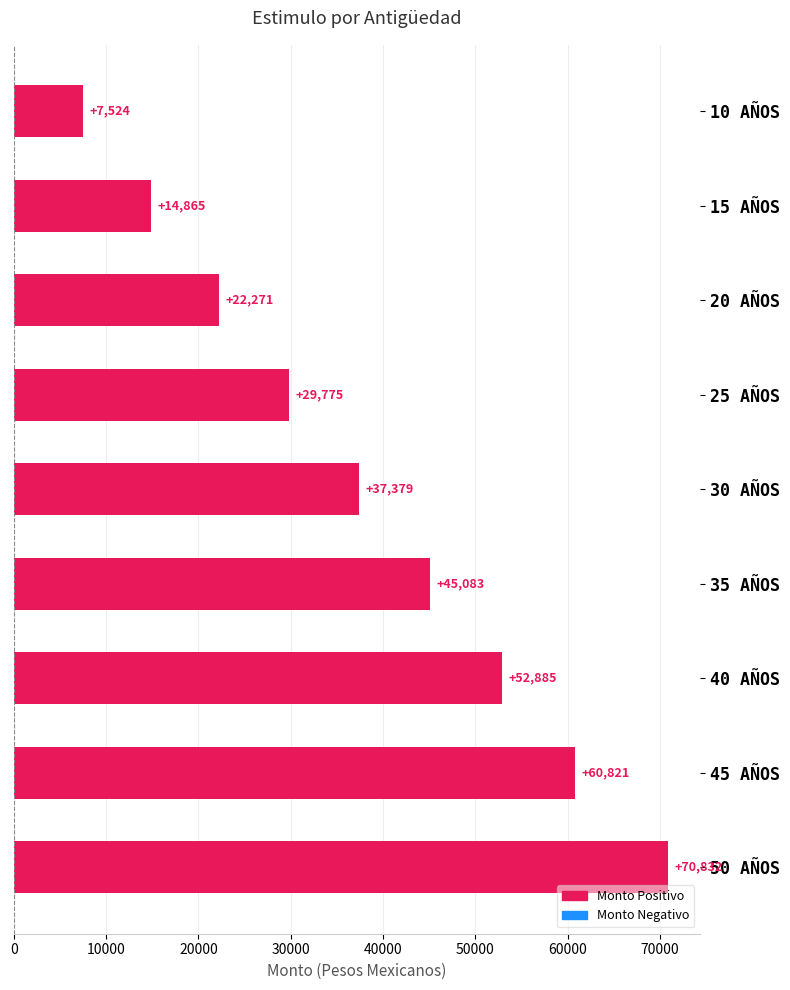

What is the label of the 1st bar from the top?

10 AÑOS